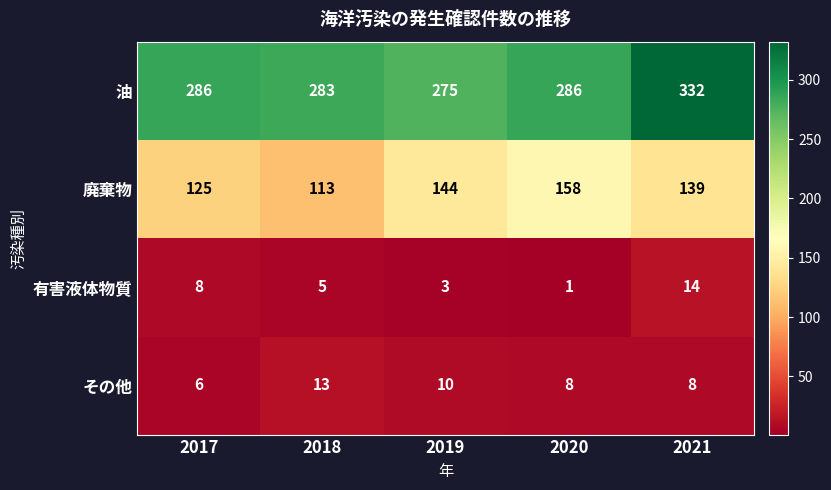

The その他 series shows 13 at 2018. True or false?

True